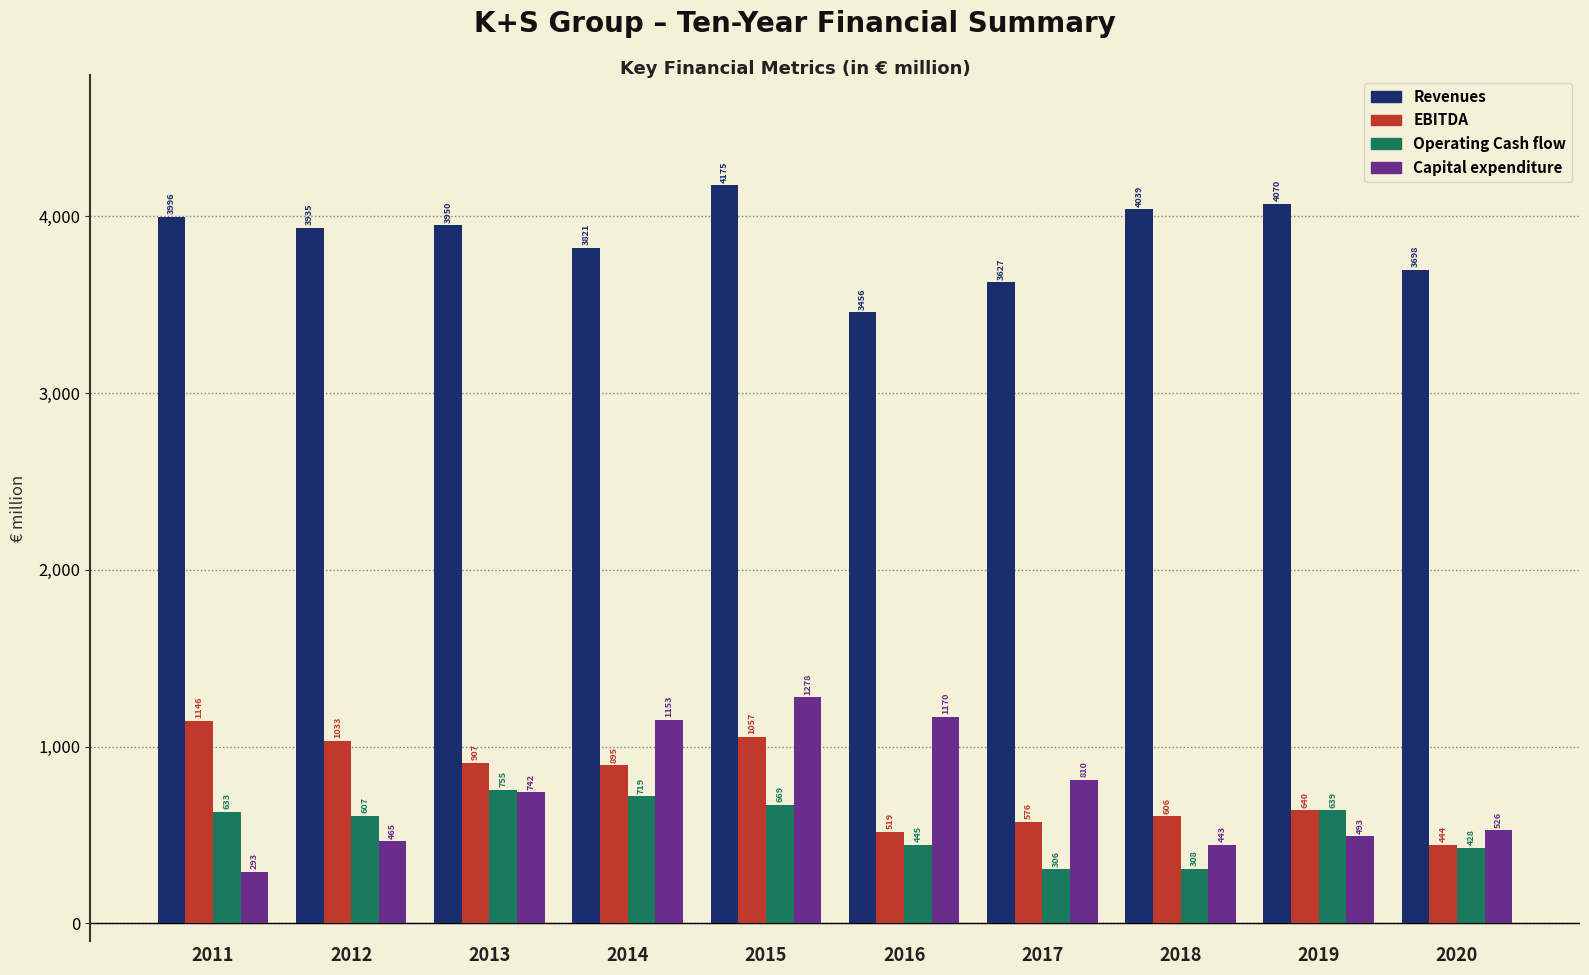

How many categories are shown in the chart?

10